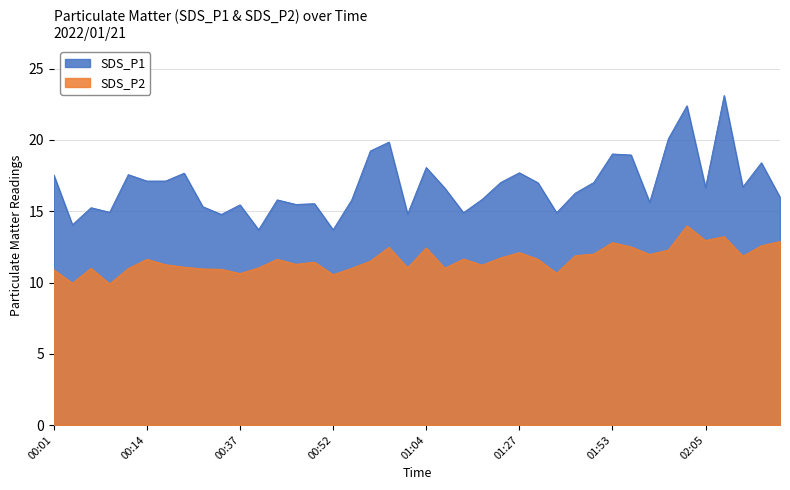

What is the label of the 36th point from the right?

00:11